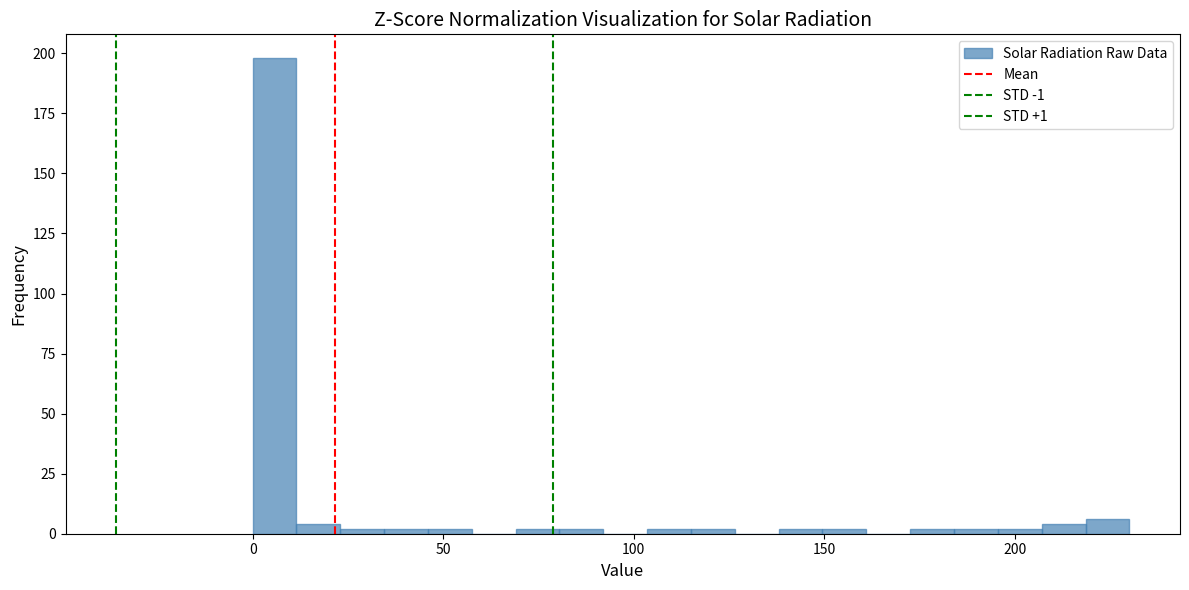

Around what value on the x-axis is the tallest bar? Give the approximate position of its centre, as read against the axis.

5